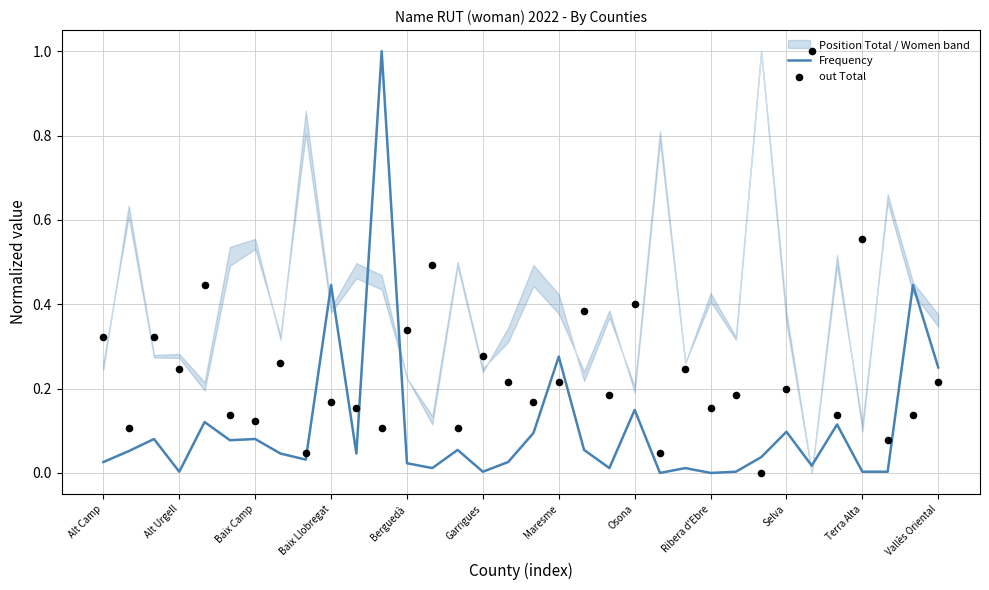

Which series contains the highest Y value?

Frequency